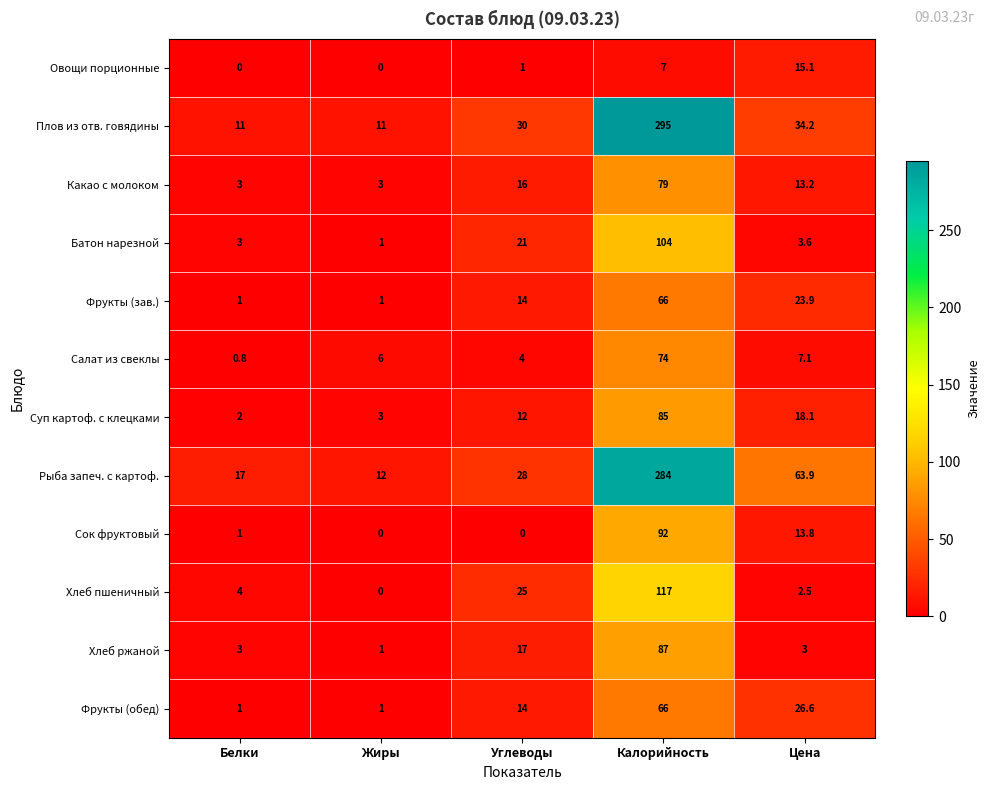

What is the total value across all series at Цена?

225.0